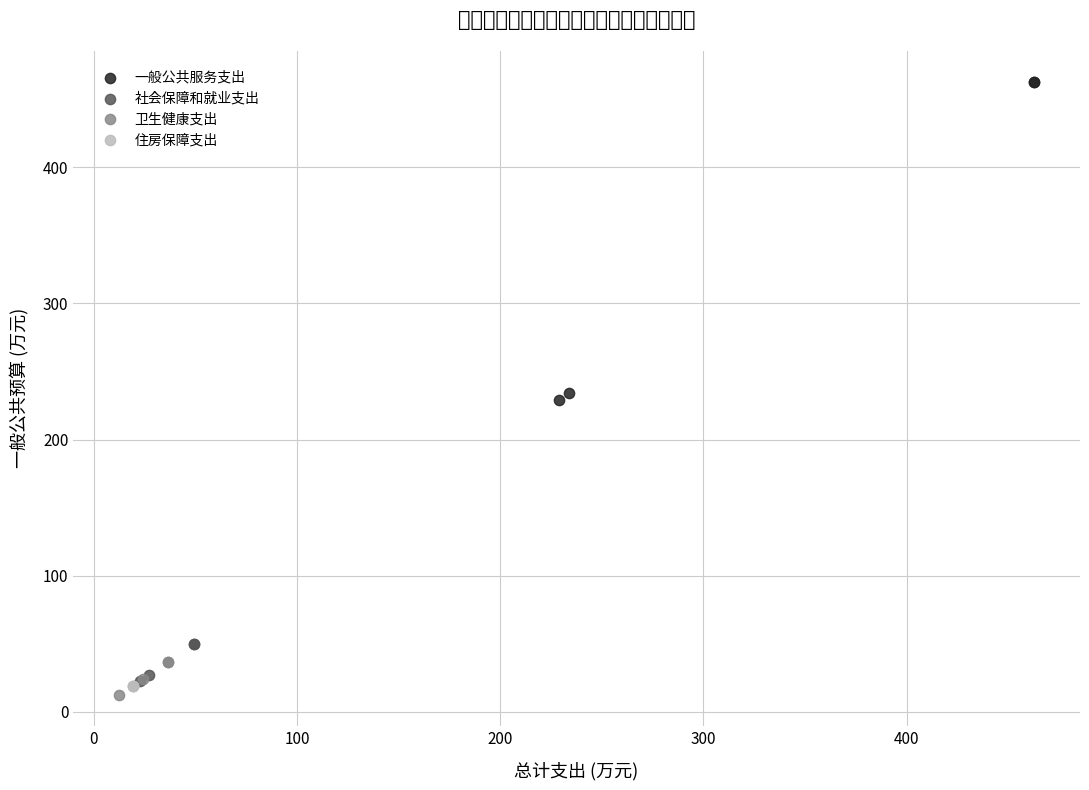

Which series reaches the minimum Y coordinate?

卫生健康支出